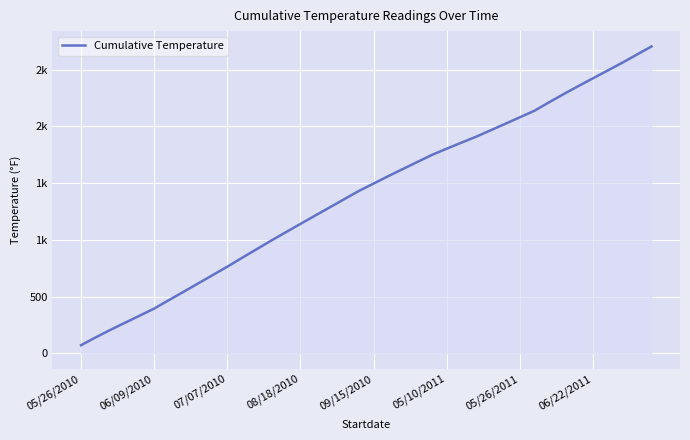

What is the difference between the maximum and minimum values?

2634.8